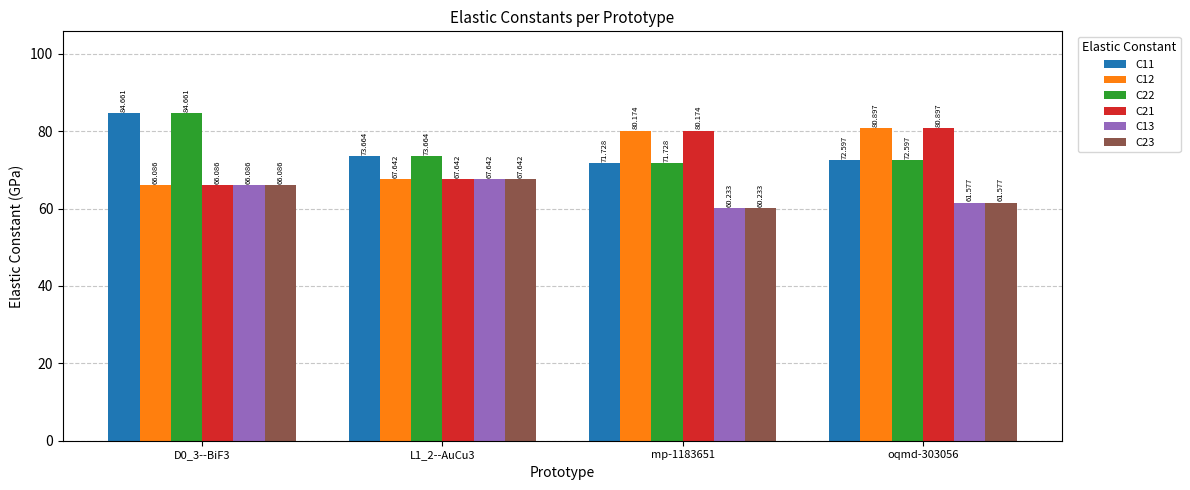

Reading right to left, what are all the values shown in this chart?

C11: oqmd-303056=72.6	mp-1183651=71.7	L1_2--AuCu3=73.7	D0_3--BiF3=84.7
C12: oqmd-303056=80.9	mp-1183651=80.2	L1_2--AuCu3=67.6	D0_3--BiF3=66.1
C22: oqmd-303056=72.6	mp-1183651=71.7	L1_2--AuCu3=73.7	D0_3--BiF3=84.7
C21: oqmd-303056=80.9	mp-1183651=80.2	L1_2--AuCu3=67.6	D0_3--BiF3=66.1
C13: oqmd-303056=61.6	mp-1183651=60.2	L1_2--AuCu3=67.6	D0_3--BiF3=66.1
C23: oqmd-303056=61.6	mp-1183651=60.2	L1_2--AuCu3=67.6	D0_3--BiF3=66.1